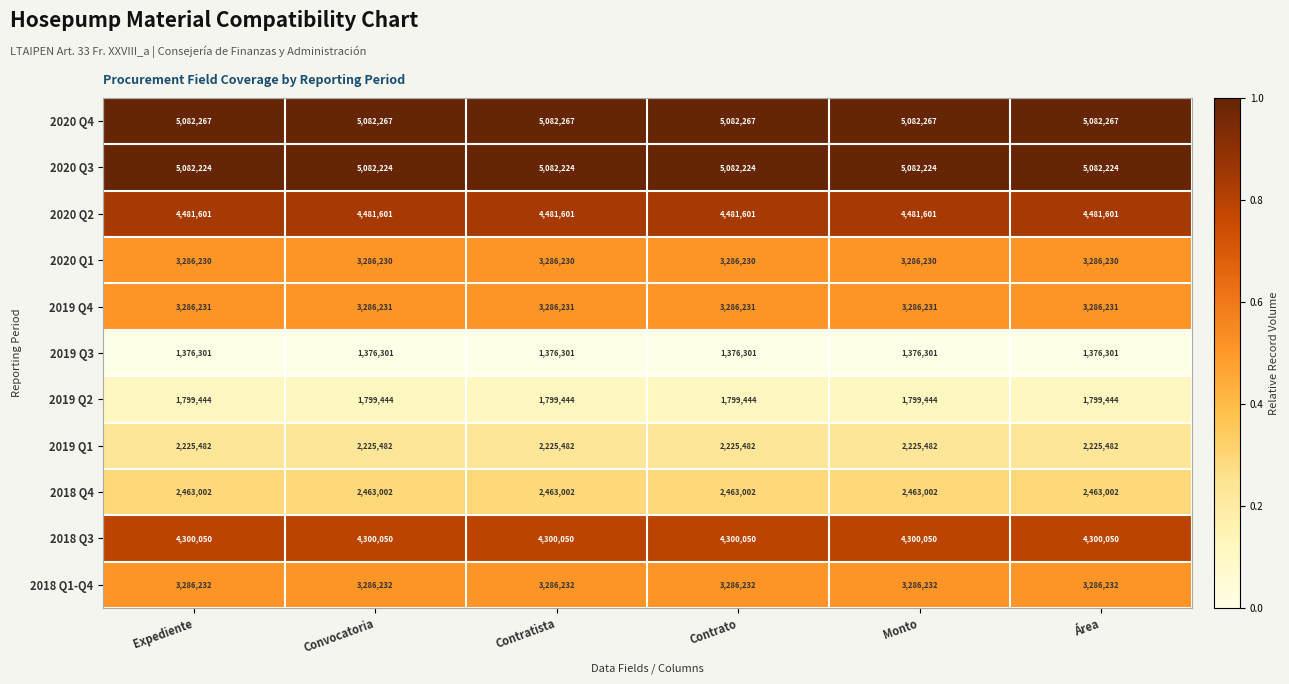

At how many categories does at least one series exceed 4577950?

6